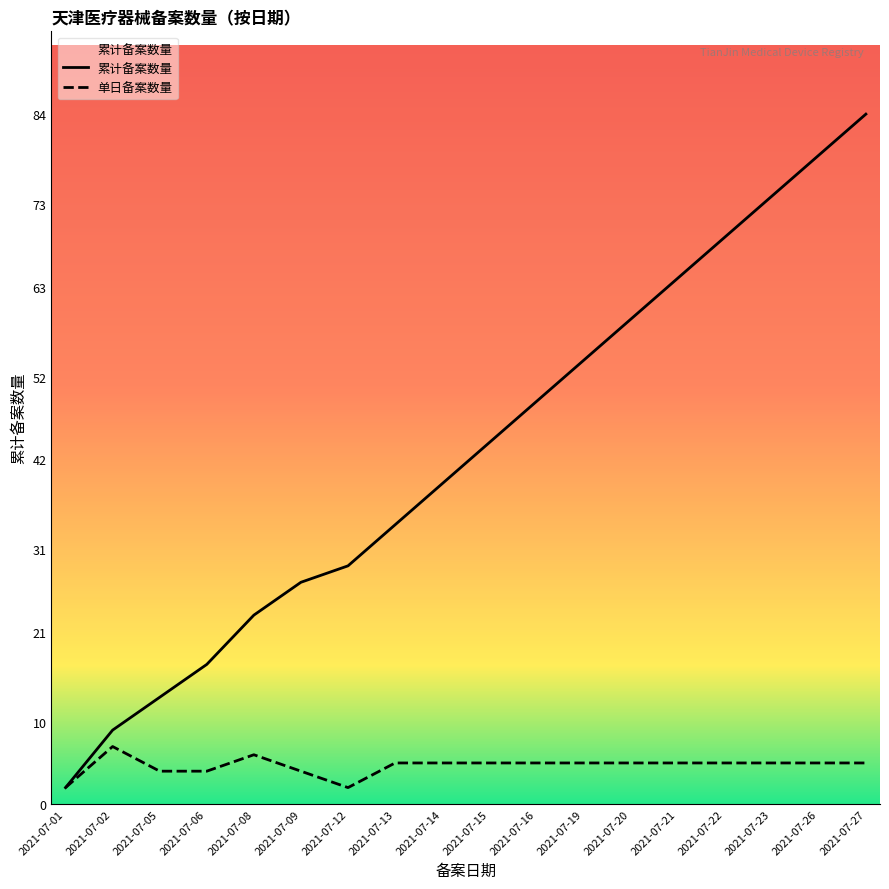

At which label does the data first exceed 44?

2021-07-16